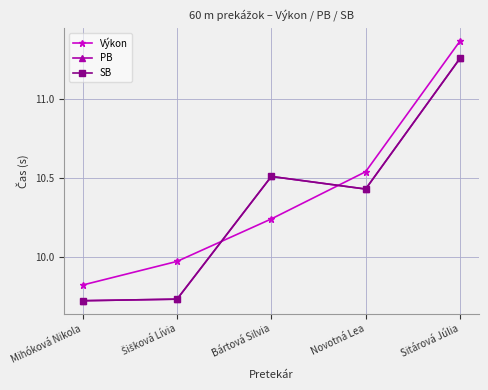

Is this an area chart (filled region under the line)?

No